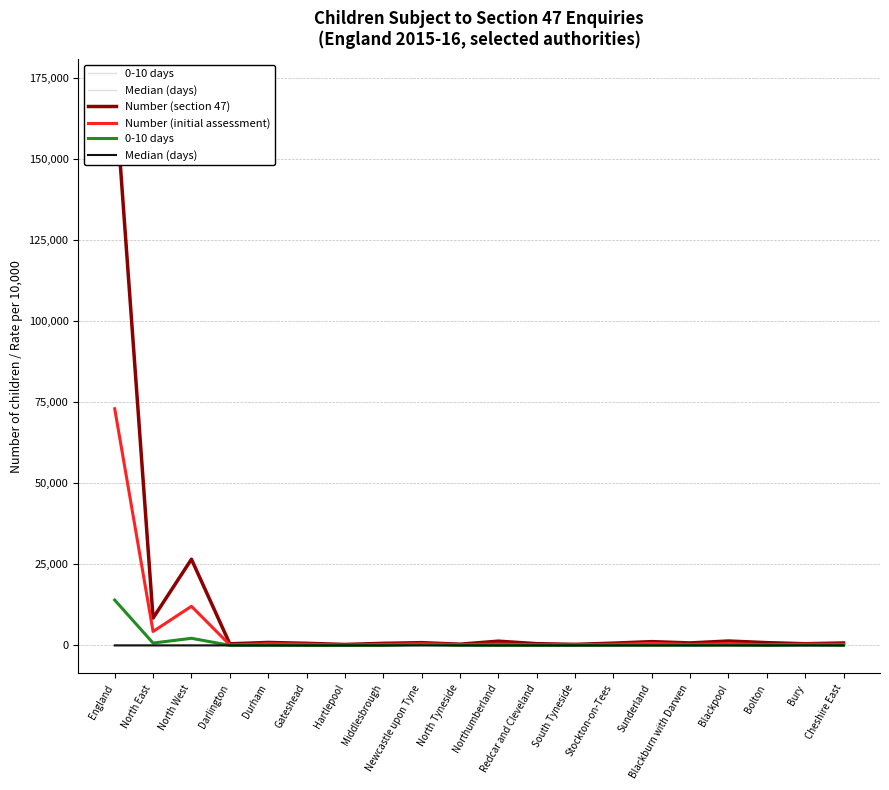

List the series in order of their peak value, lowest first.

Median (days), 0-10 days, Number (initial assessment), Number (section 47)